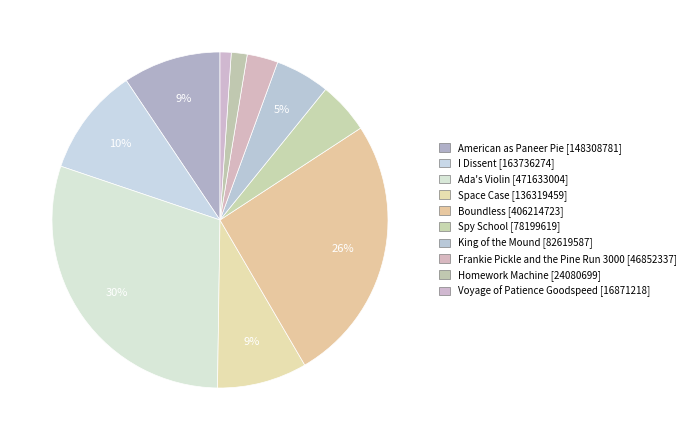

How many slices are in this pie chart?

10